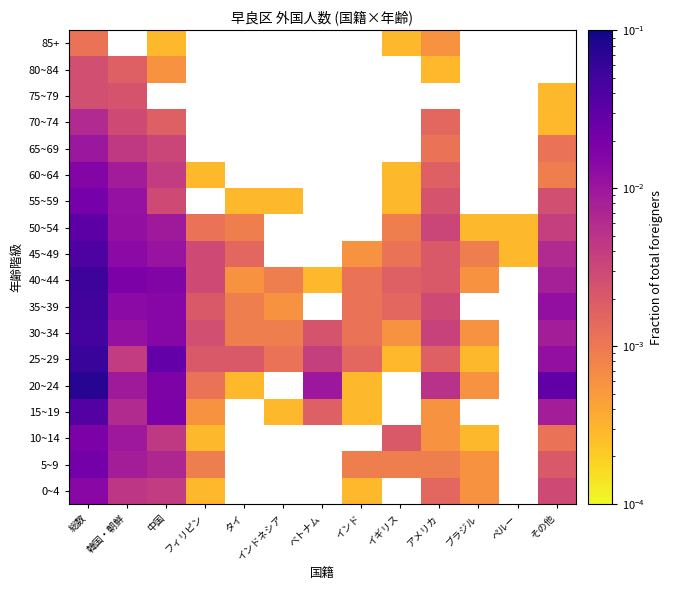

Where is 60~64 nearest to the value 0?

フィリピン